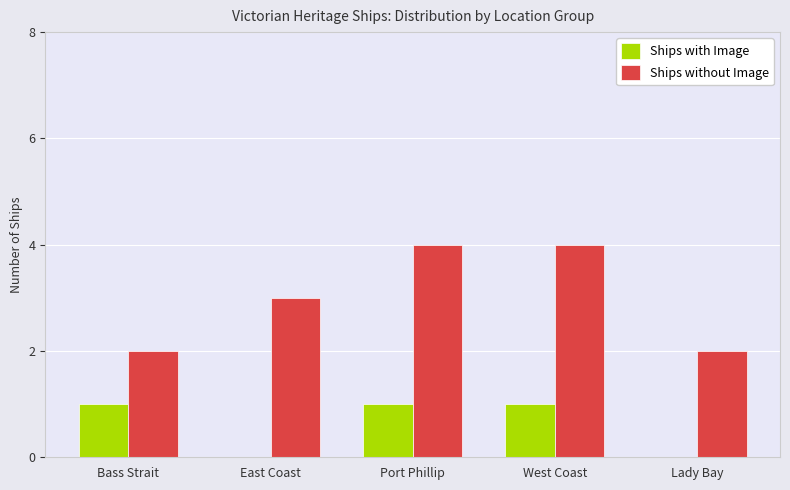

The Ships without Image series shows 7 at Port Phillip. True or false?

False